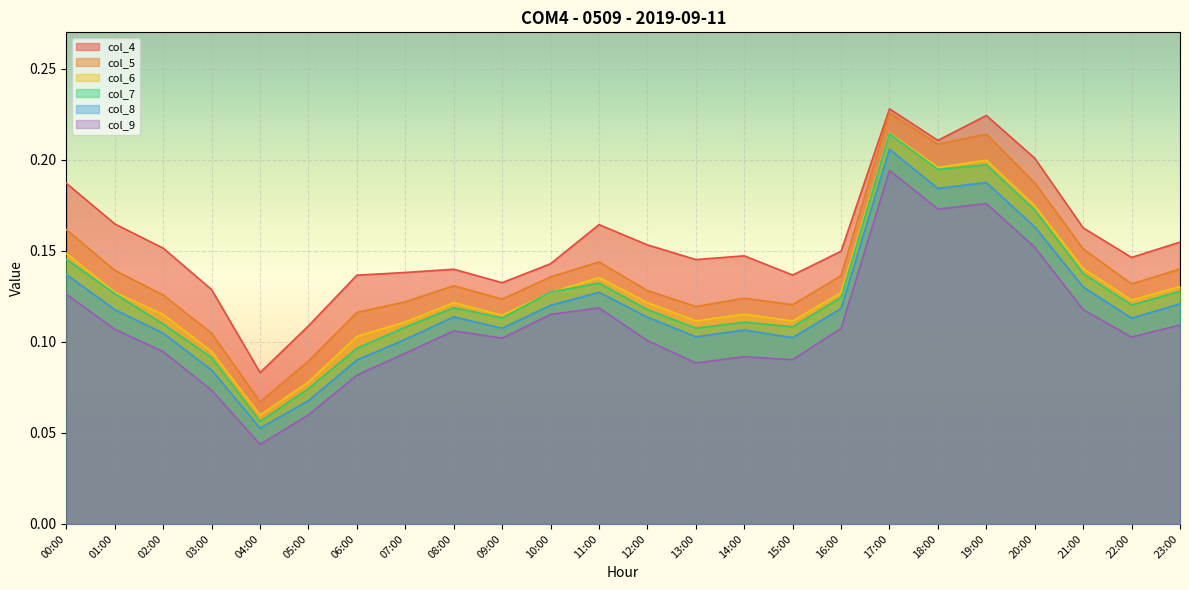

Which category has the lowest value across all series?

04:00